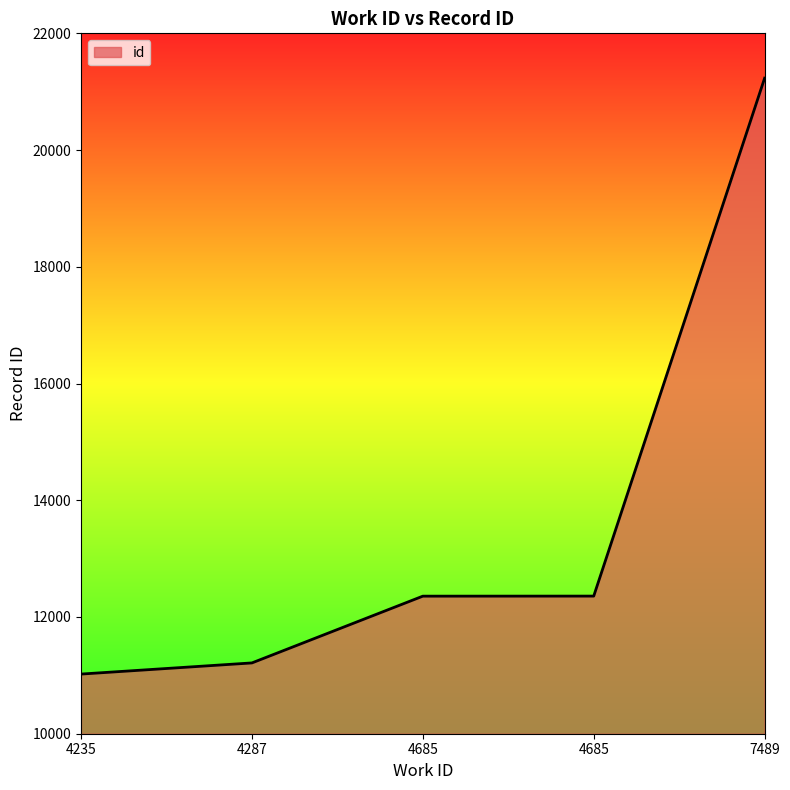

Count the number of categories in the chart.

5